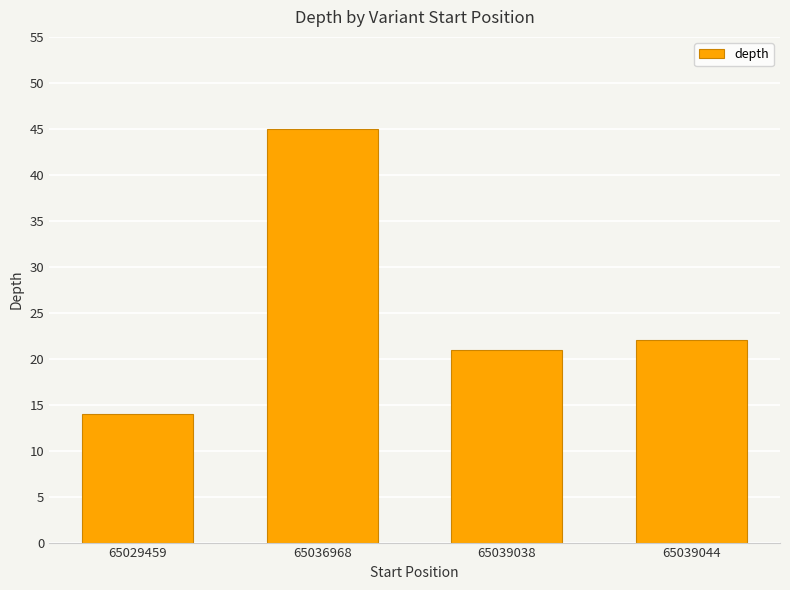

Reading left to right, extract all data points from this chart.

14	45	21	22